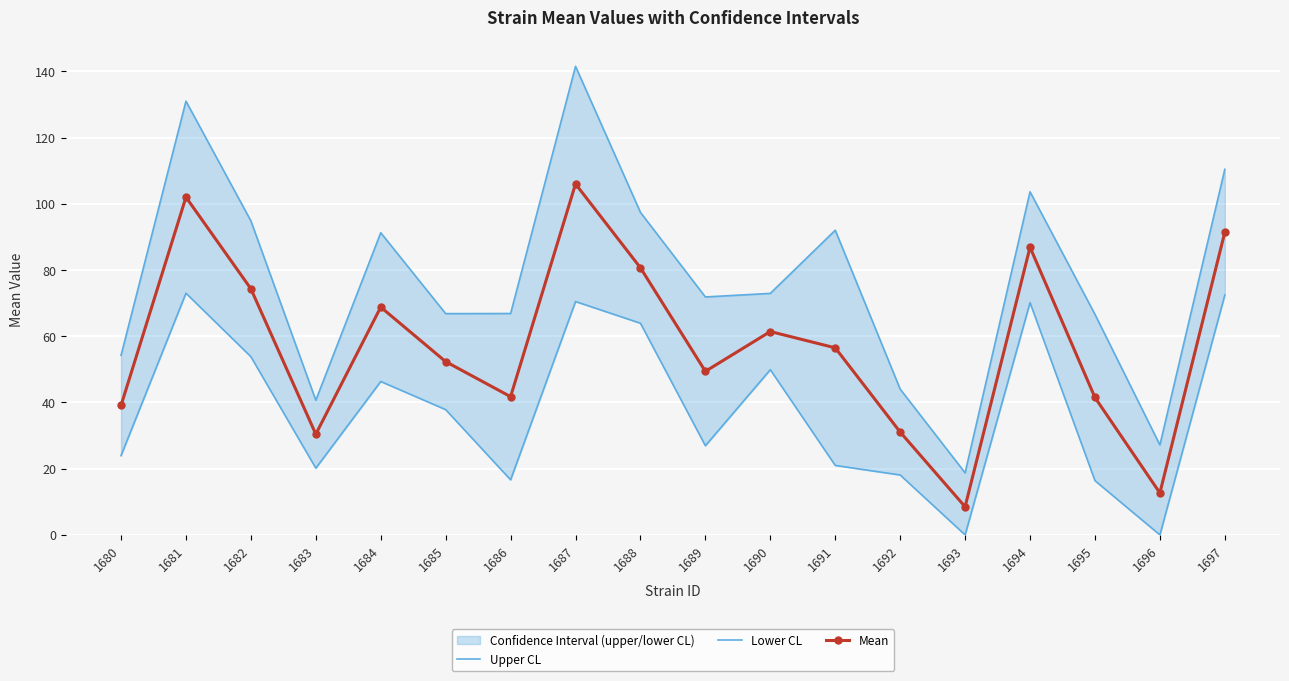

What is the approximate value of Mean at 1696?

12.7